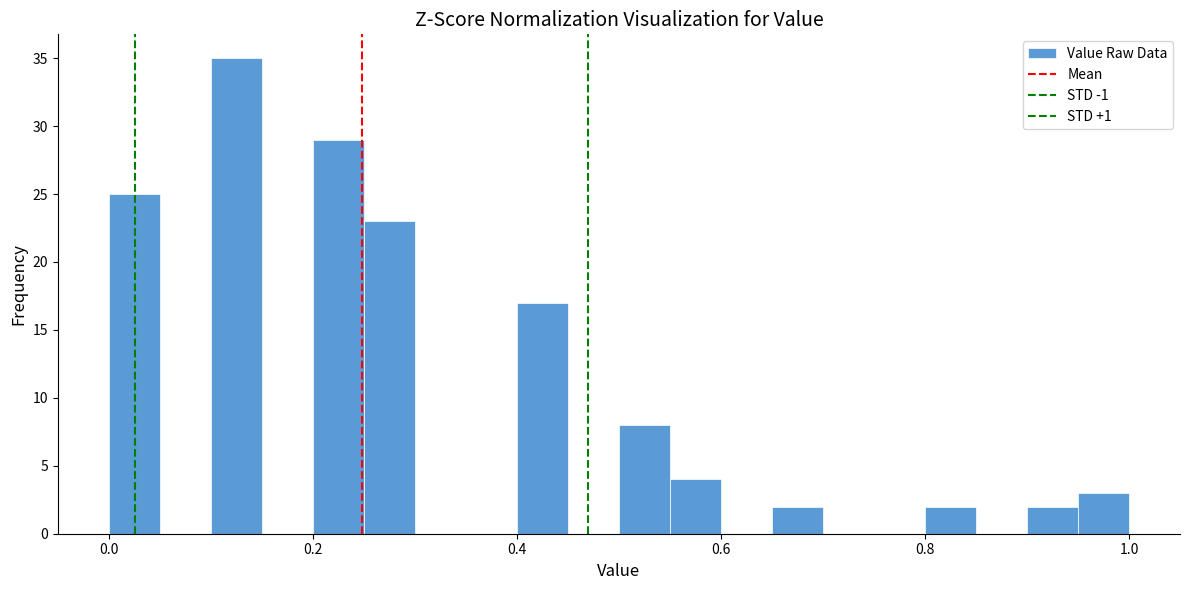

Read against the x-axis, roughly where is the centre of the tallest bar?

0.12